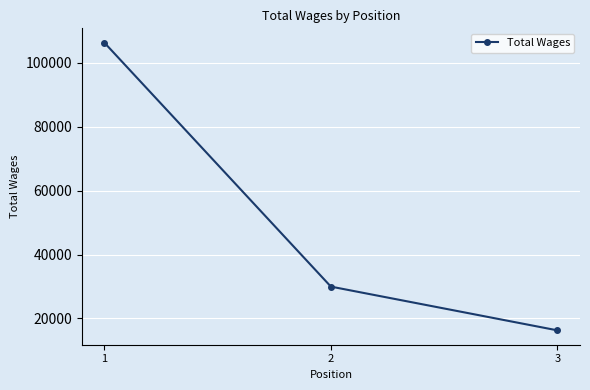

What is the minimum value shown in the chart?

16268